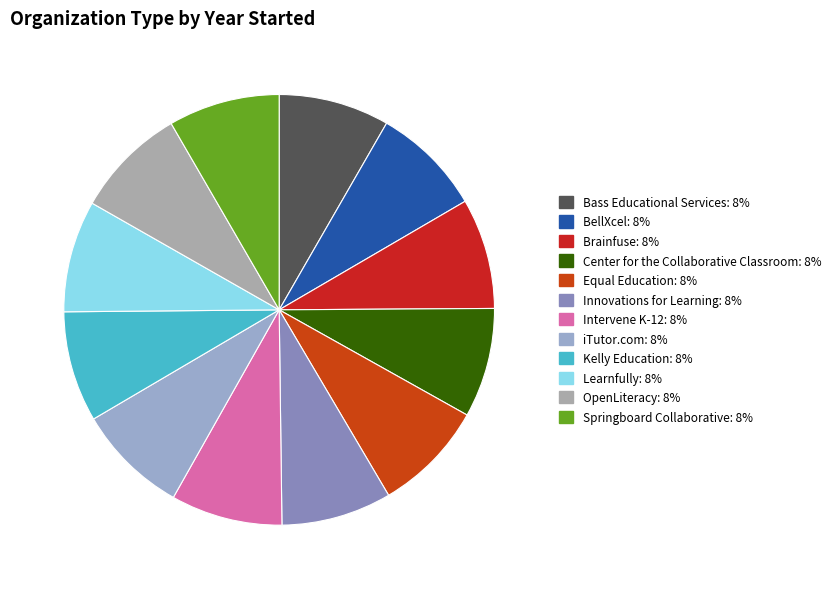

Rank the categories by value from lowest to highest.

Center for the Collaborative Classroom, BellXcel, Innovations for Learning, Brainfuse, Bass Educational Services, Kelly Education, Springboard Collaborative, iTutor.com, Intervene K-12, Equal Education, Learnfully, OpenLiteracy